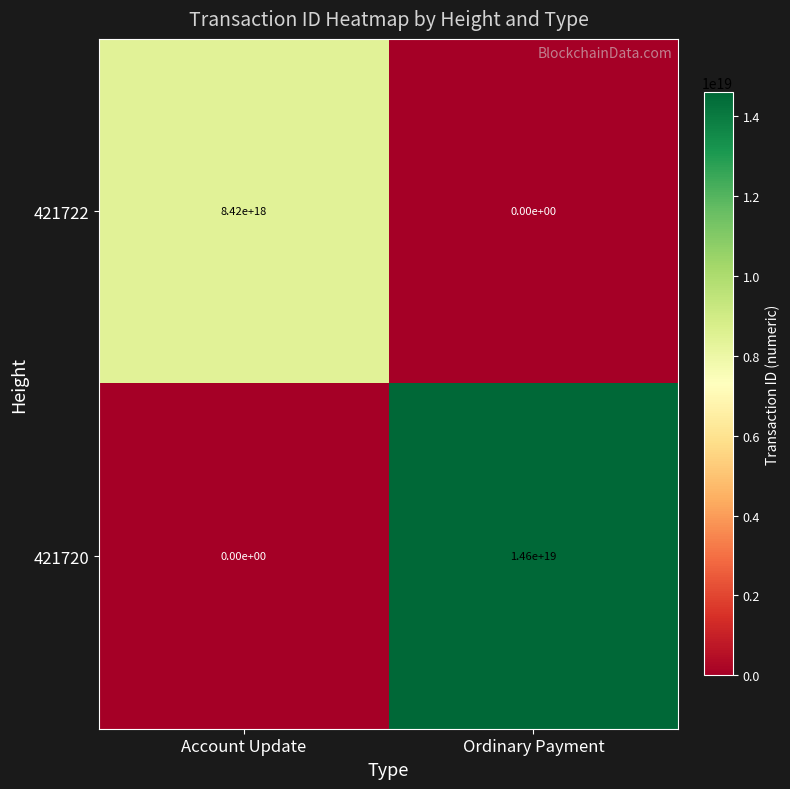

The value of 421720 at Ordinary Payment is 14600000000000000000. True or false?

True